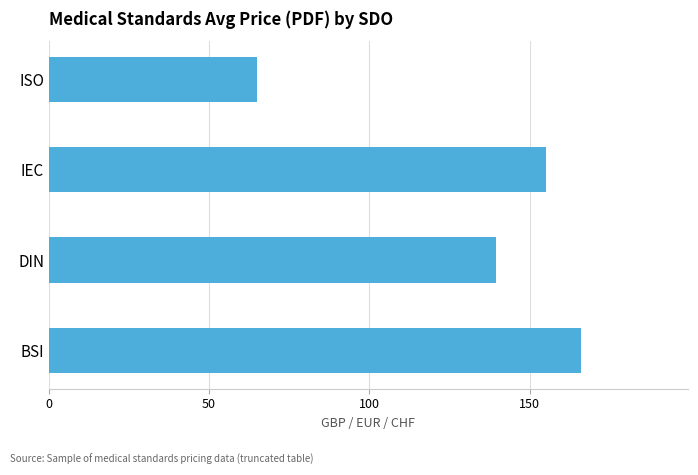

What is the sum of the values at BSI and ISO?

231.2